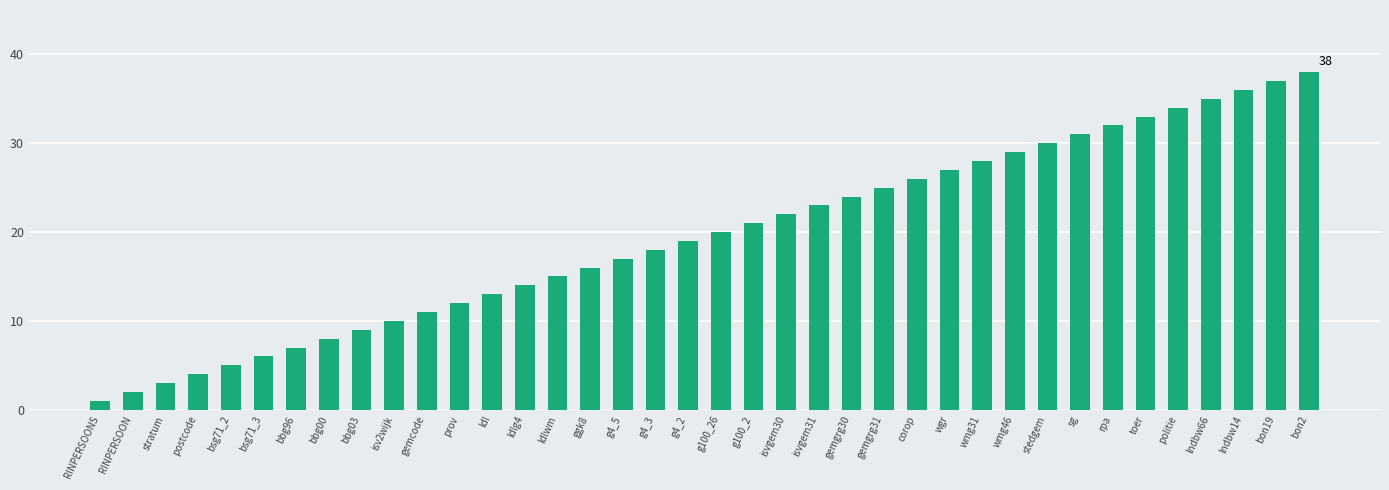

Reading left to right, what are all the values shown in this chart?

RINPERSOONS=1	RINPERSOON=2	stratum=3	postcode=4	bsg71_2=5	bsg71_3=6	bbg96=7	bbg00=8	bbg03=9	isv2wijk=10	gemcode=11	prov=12	ldl=13	ldlg4=14	ldlwm=15	ggk8=16	g4_5=17	g4_3=18	g4_2=19	g100_26=20	g100_2=21	isvgem30=22	isvgem31=23	gemgrg30=24	gemgrg31=25	corop=26	wgr=27	wmg31=28	wmg46=29	stedgem=30	sg=31	rpa=32	toer=33	politie=34	lndbw66=35	lndbw14=36	bon19=37	bon2=38